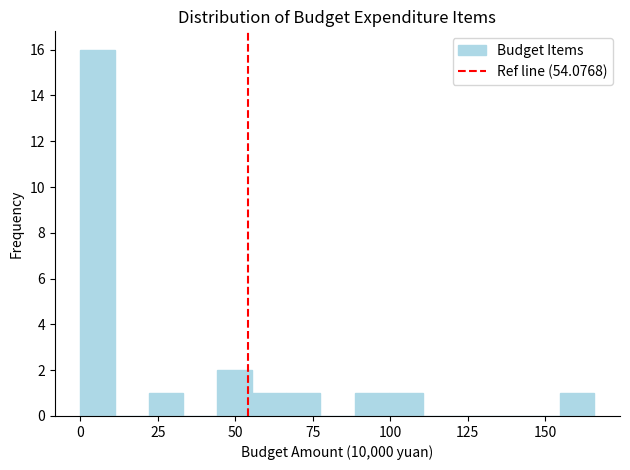

Around what value on the x-axis is the tallest bar? Give the approximate position of its centre, as read against the axis.

5